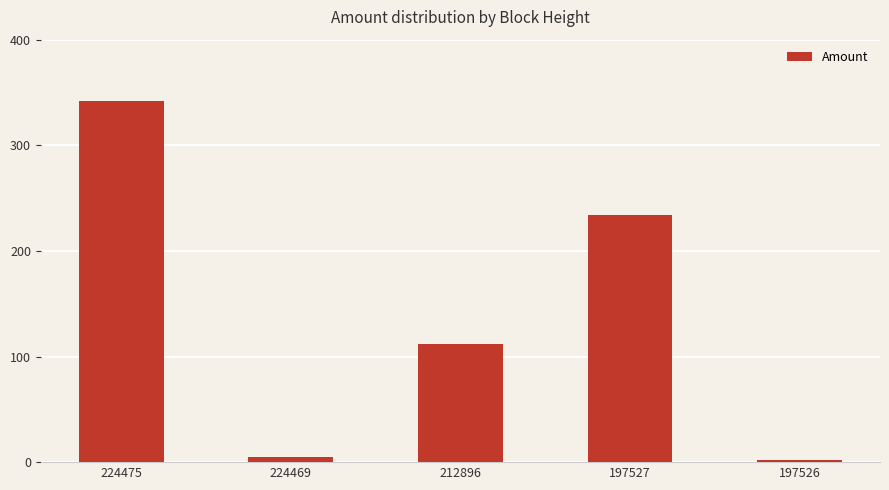

How many bars are there in total?

5